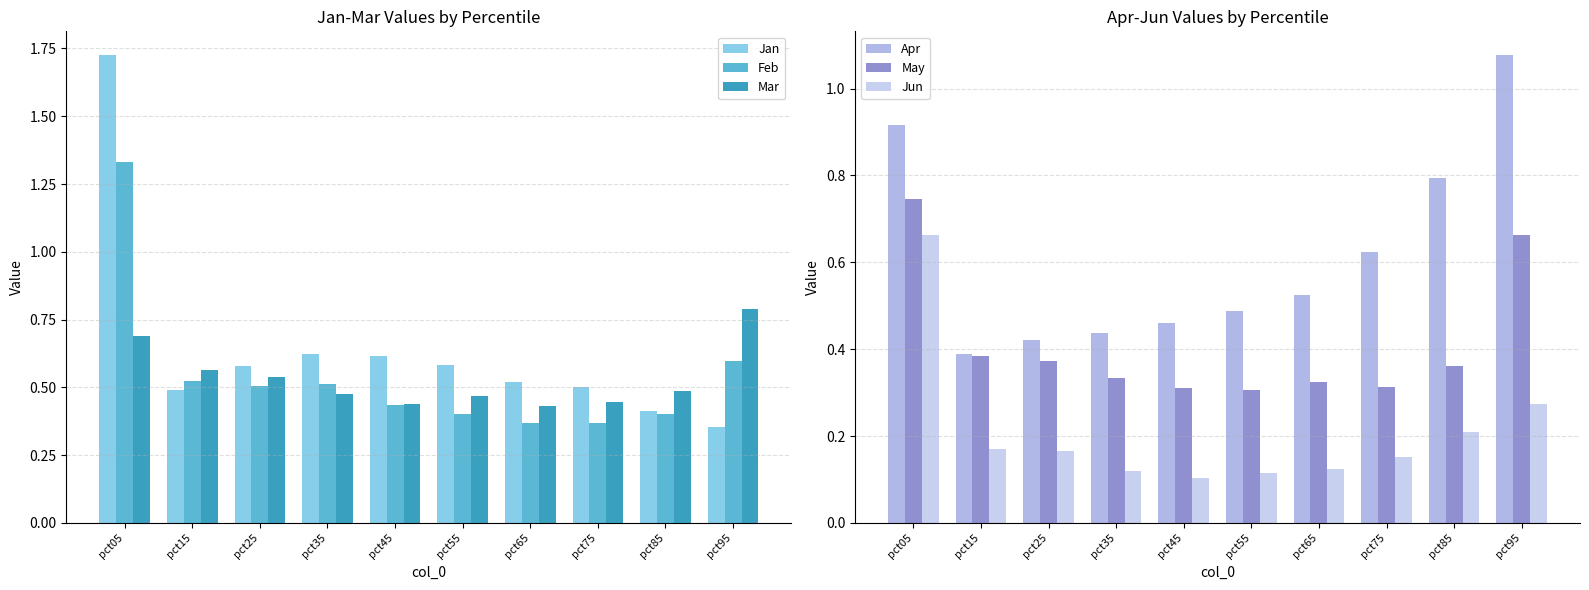

The value of Mar at pct25 is 0.1. True or false?

False